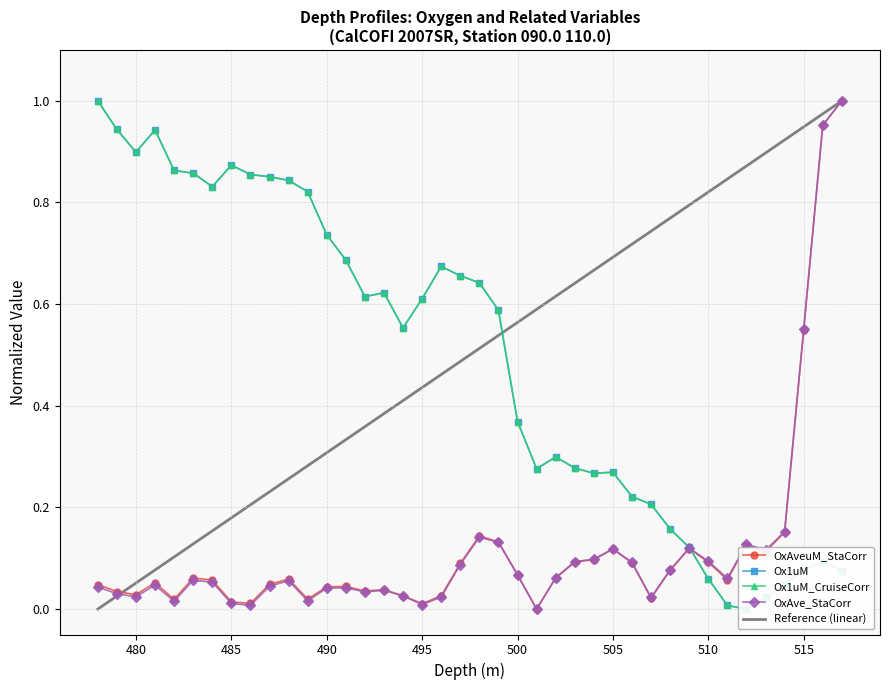

The Reference (linear) series shows 0.2 at 495. True or false?

False